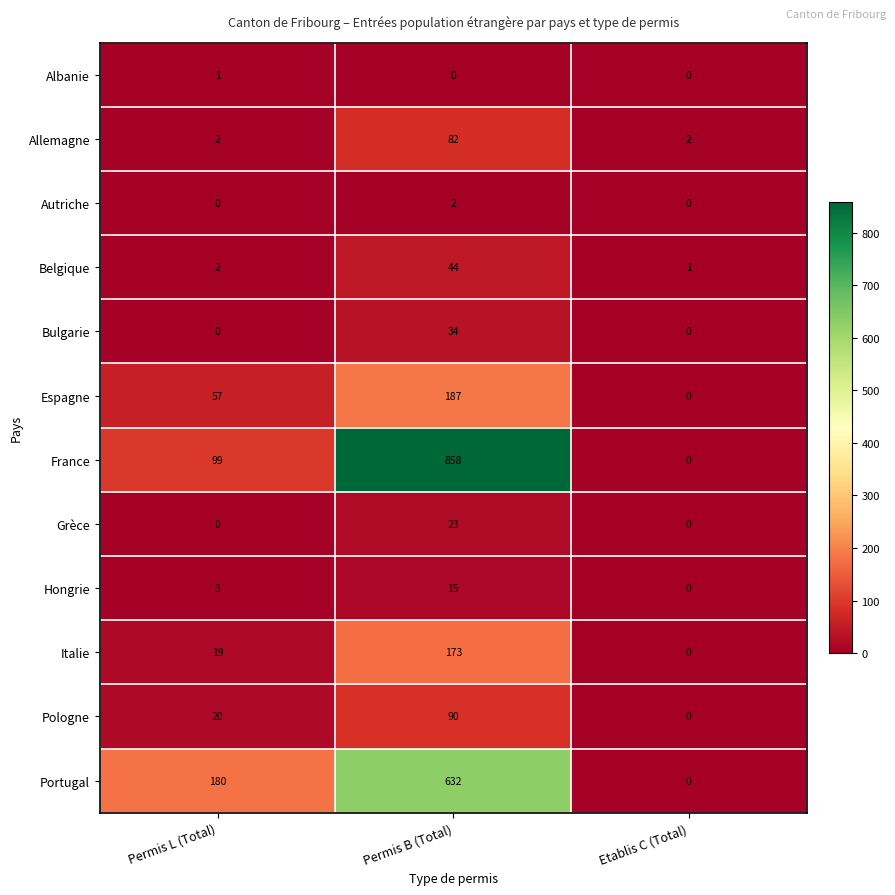

What is the difference between the maximum and second lowest values in the Italie series?

154